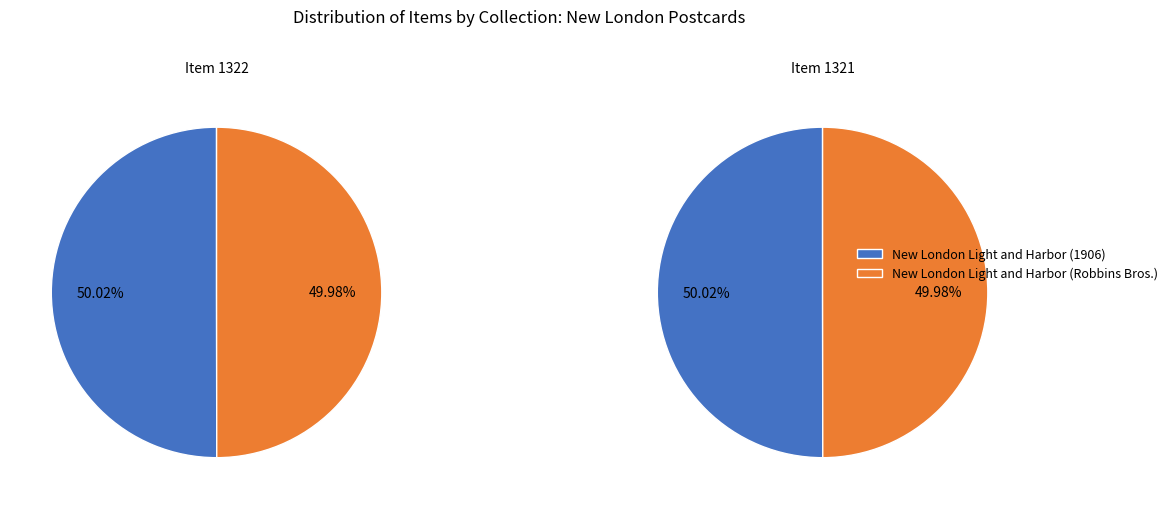

What is the ratio of the value at New London Light and Harbor (Robbins Bros.) to the value at New London Light and Harbor (1906)?

1.0